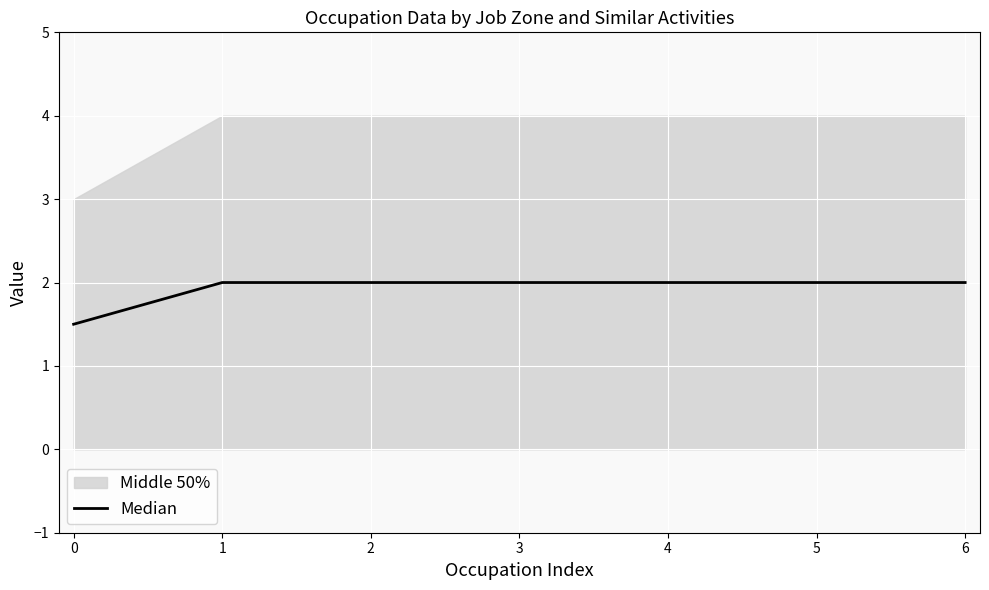

True or false: Median has a value of 1.2 at 2.

False